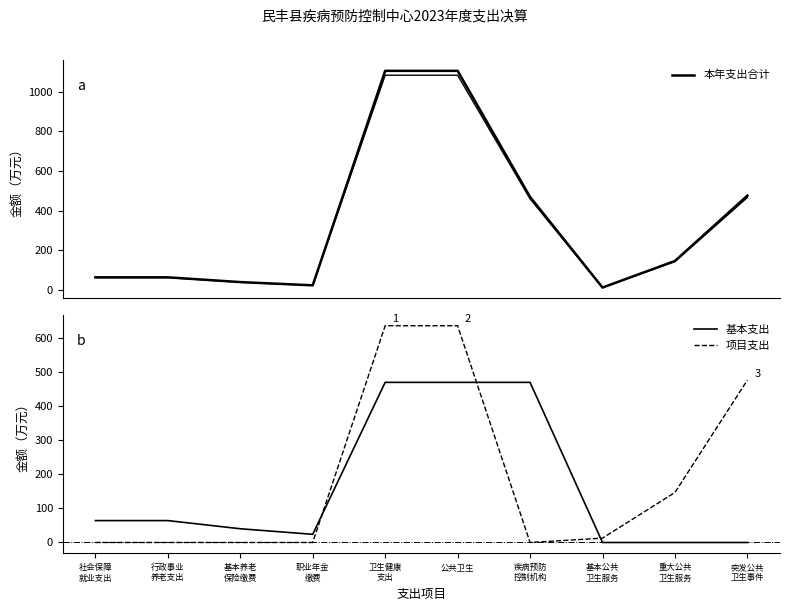

What is the sum of the 基本支出 values at 疾病预防
控制机构 and 社会保障
就业支出?

533.7